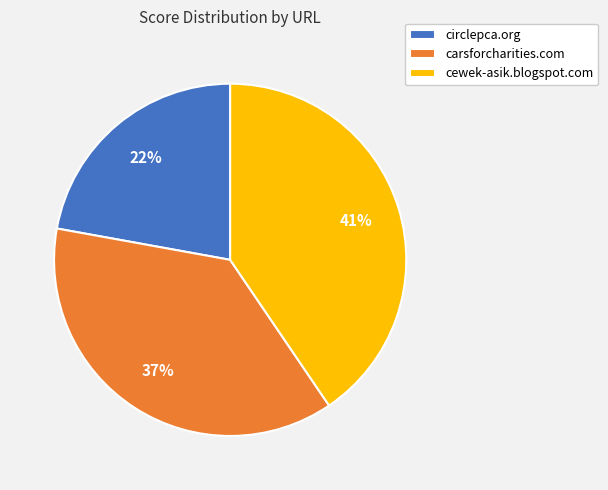

The carsforcharities.com slice represents 37% of the pie. True or false?

True